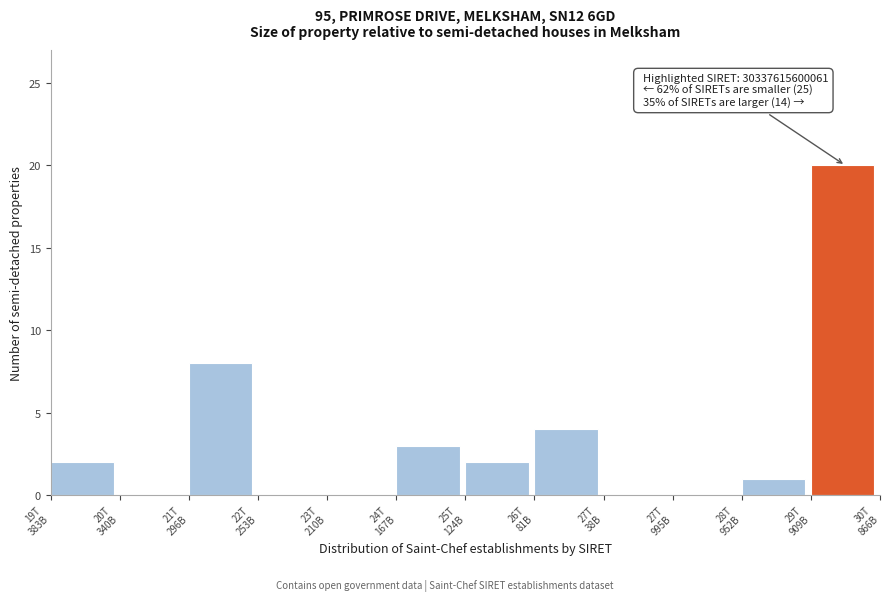

What is the greatest value displayed?

20